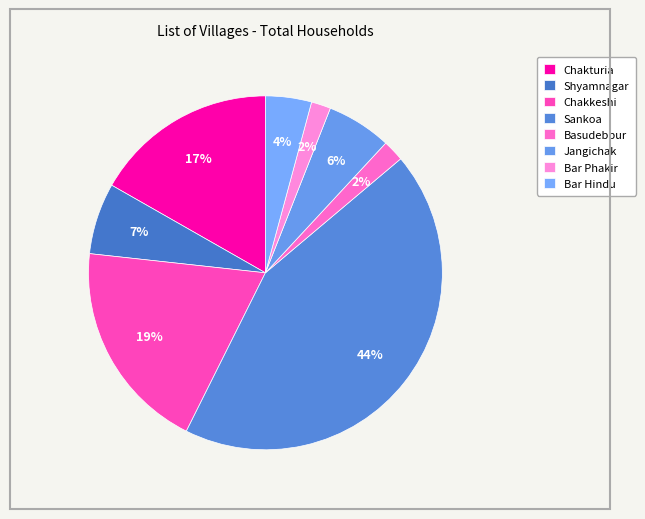

The Sankoa slice represents 56% of the pie. True or false?

False